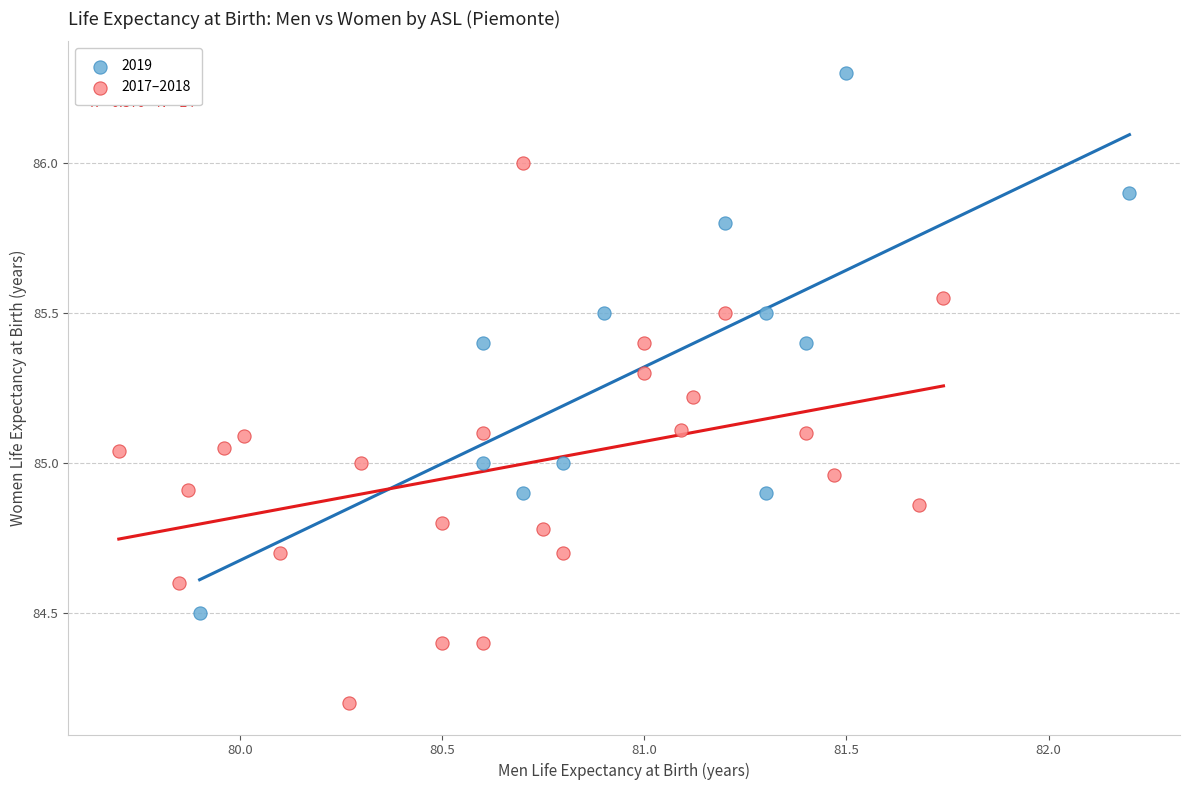

Which series contains the lowest Y value?

2017–2018